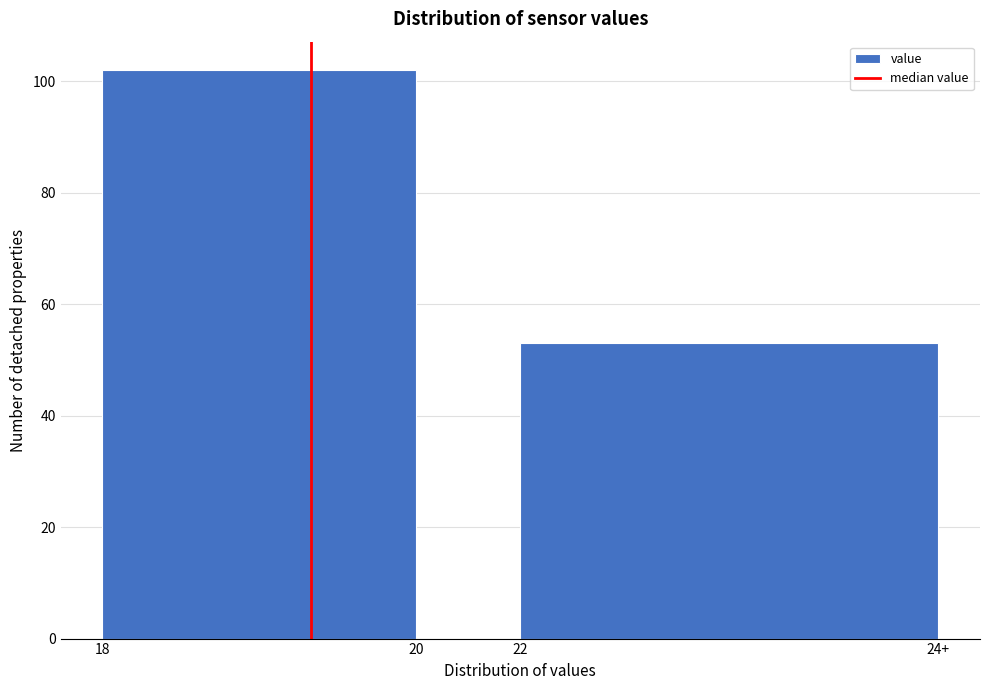

Reading left to right, what are all the values shown in this chart?

18=102	20=0	22=53